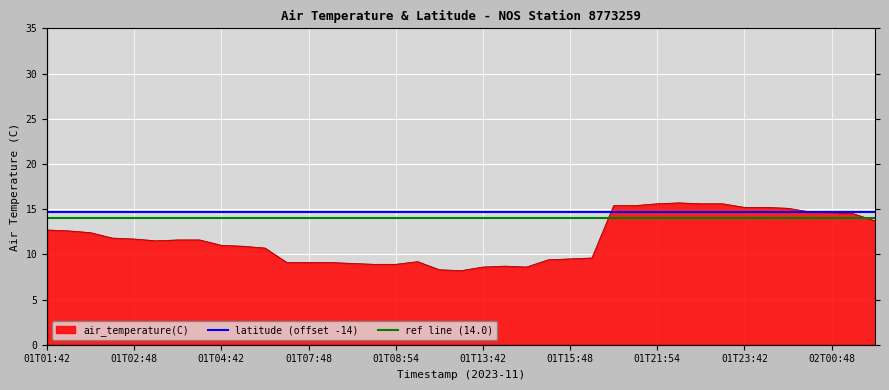

True or false: the data has more than 2 interior local peaks.

True